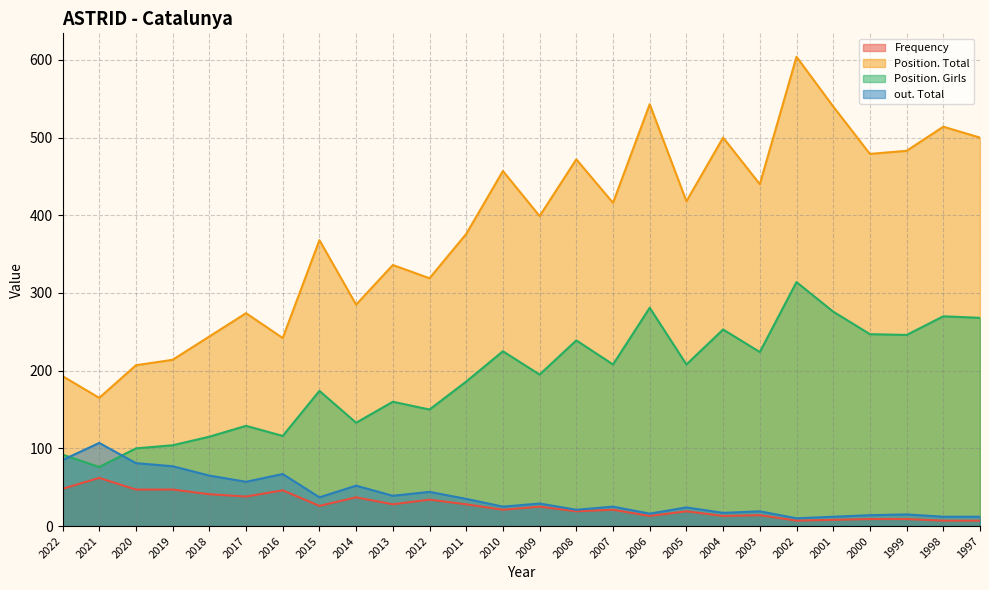

Reading left to right, transcribe all the data shown in this chart.

Frequency: 48	62	47	47	41	38	46	26	37	28	34	28	21	25	19	21	13	19	13	14	7	8	9	9	7	7
Position. Total: 193	165	207	214	244	274	242	368	285	336	319	376	457	399	472	416	543	418	500	440	604	540	479	483	514	500
Position. Girls: 92	76	100	104	115	129	116	174	133	160	150	186	225	195	239	208	281	208	253	224	314	276	247	246	270	268
out. Total: 85	107	81	77	65	57	67	37	52	39	44	35	25	29	21	25	16	24	17	19	10	12	14	15	12	12